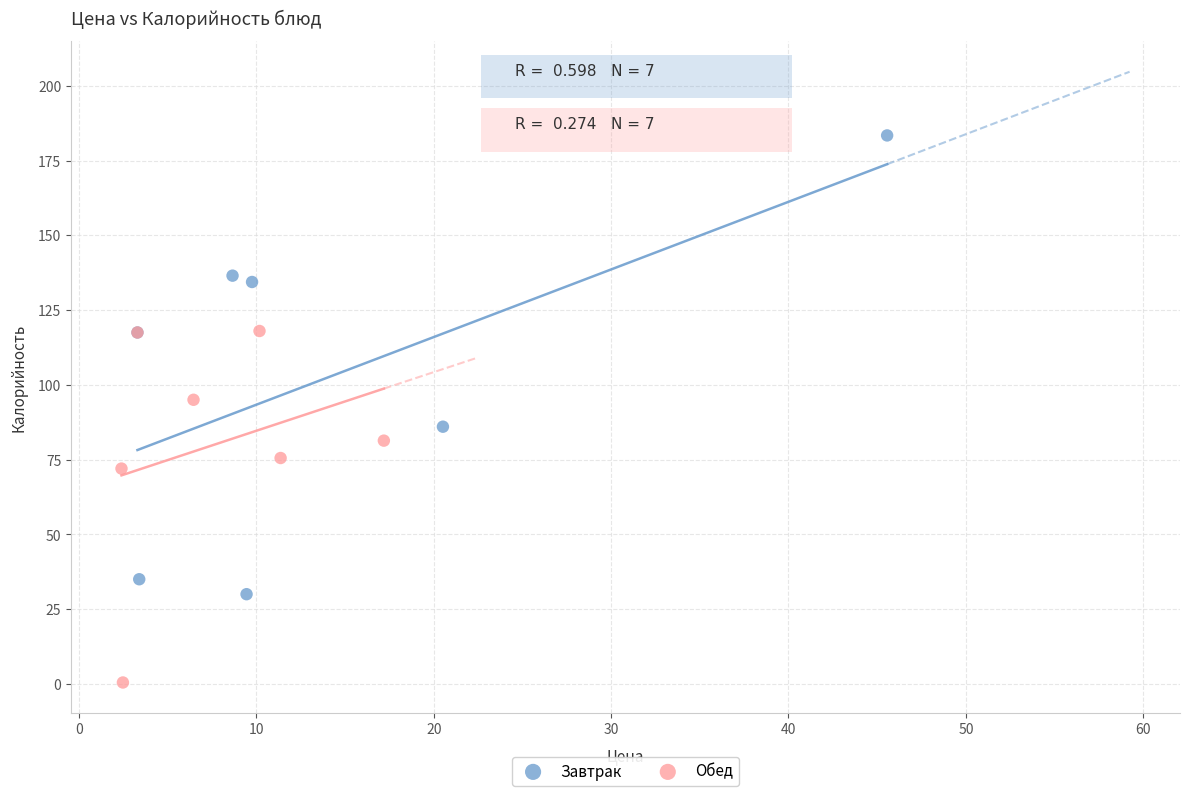

Which series reaches the minimum Y coordinate?

Обед